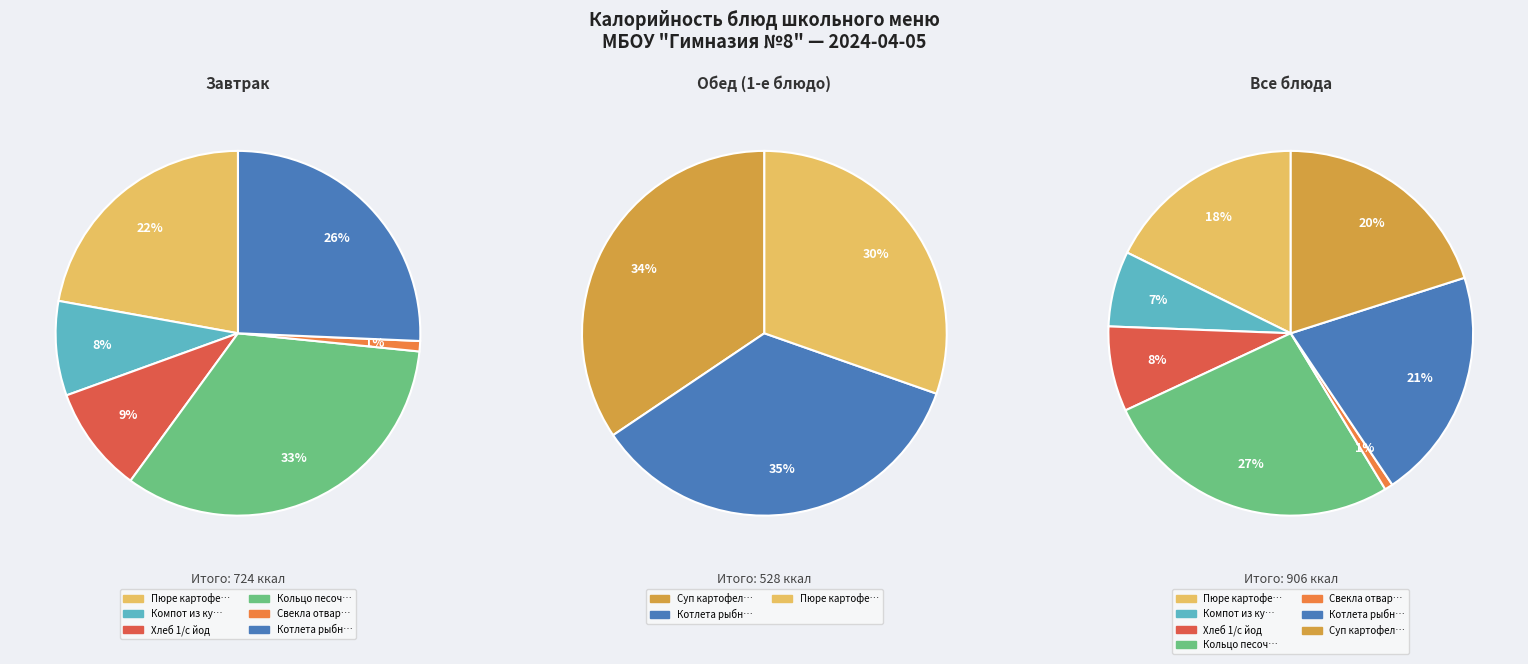

What is the smallest slice in the pie chart?

Свекла отварная